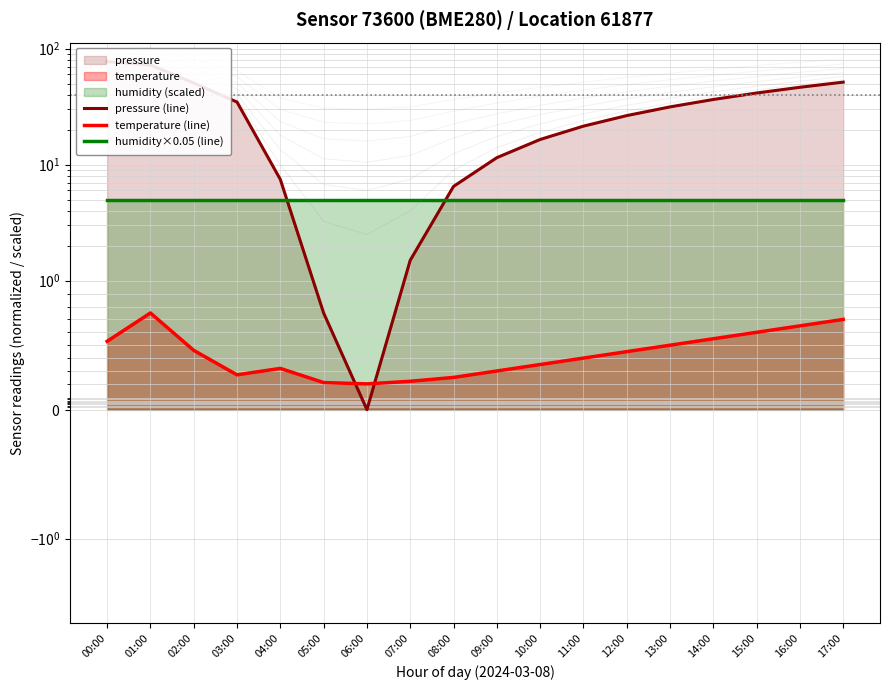

What position from the left is 07:00?

8